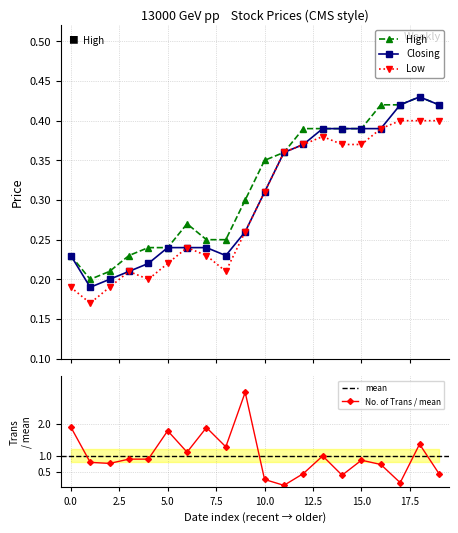

True or false: Low and High cross at least once.

False